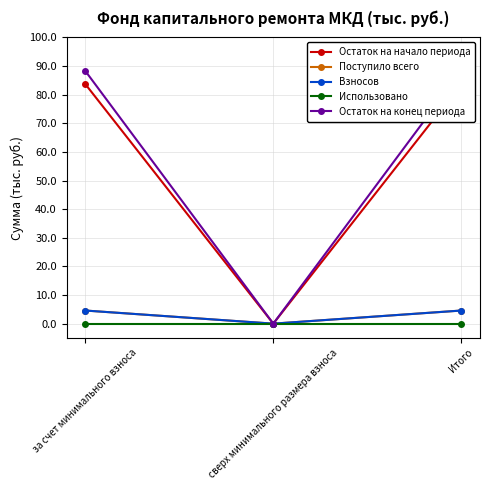

At Итого, list the series in order from smallest to largest.

Использовано, Поступило всего, Взносов, Остаток на начало периода, Остаток на конец периода